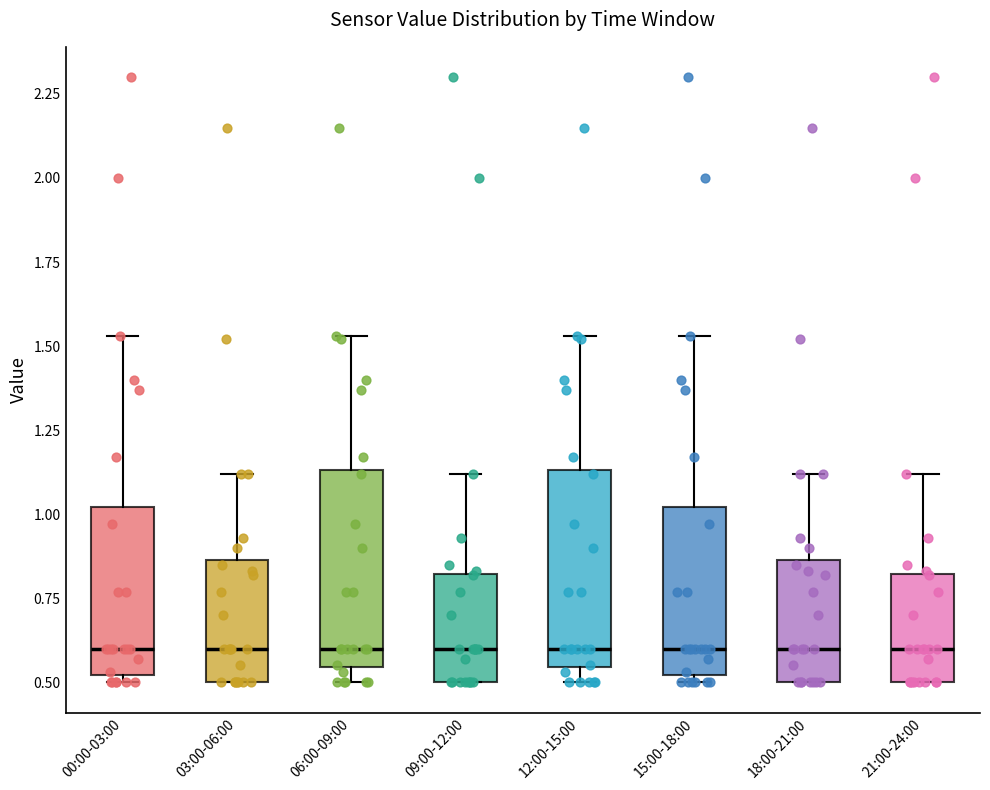

Reading left to right, read every box against the y-axis: the position of its median line, the range the box covers, and the ends of its whiskers. The values are not printed on the chart, so give them approximately, as read against the axis.

00:00-03:00: median 0.60, box 0.50 to 1.00, whiskers 0.50 (just below the box's lower edge) to 1.55
03:00-06:00: median 0.60, box 0.50 to 0.85, whiskers 0.50 to 1.10
06:00-09:00: median 0.60, box 0.55 to 1.15, whiskers 0.50 to 1.55
09:00-12:00: median 0.60, box 0.50 to 0.80, whiskers 0.50 to 1.10
12:00-15:00: median 0.60, box 0.55 to 1.15, whiskers 0.50 to 1.55
15:00-18:00: median 0.60, box 0.50 to 1.00, whiskers 0.50 (just below the box's lower edge) to 1.55
18:00-21:00: median 0.60, box 0.50 to 0.85, whiskers 0.50 to 1.10
21:00-24:00: median 0.60, box 0.50 to 0.80, whiskers 0.50 to 1.10